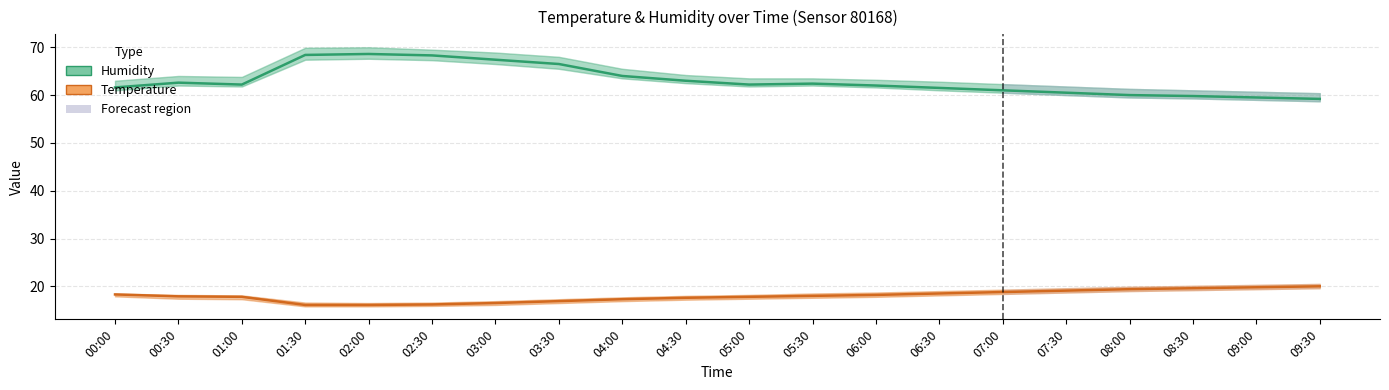

Is it true that Temperature equals 26.7 at 04:00?

False